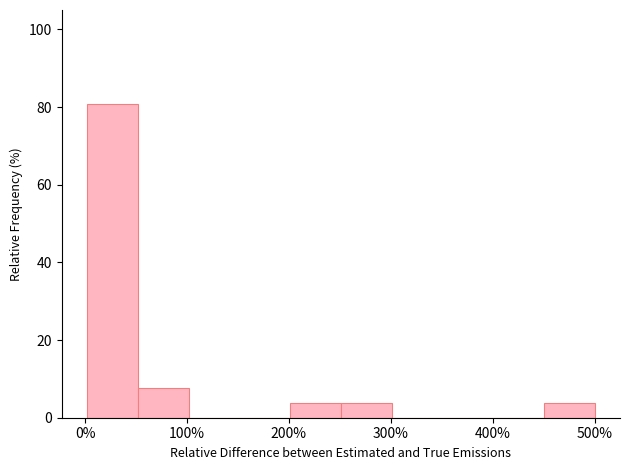

Over which range of the x-axis is the bar tallest?

0 to 50